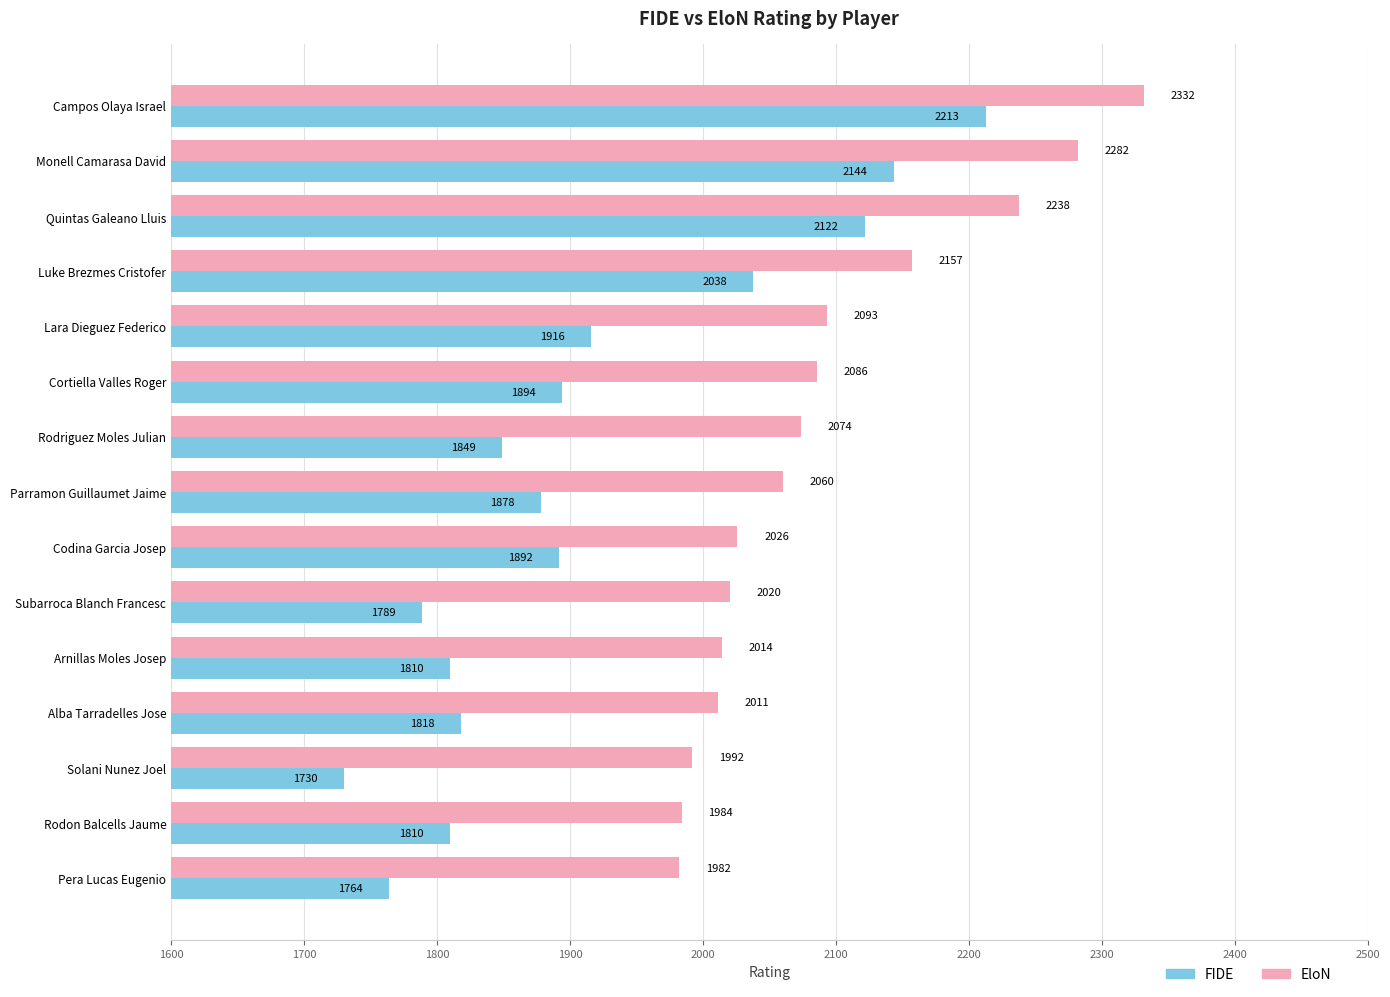

What is the smallest value displayed?

1730